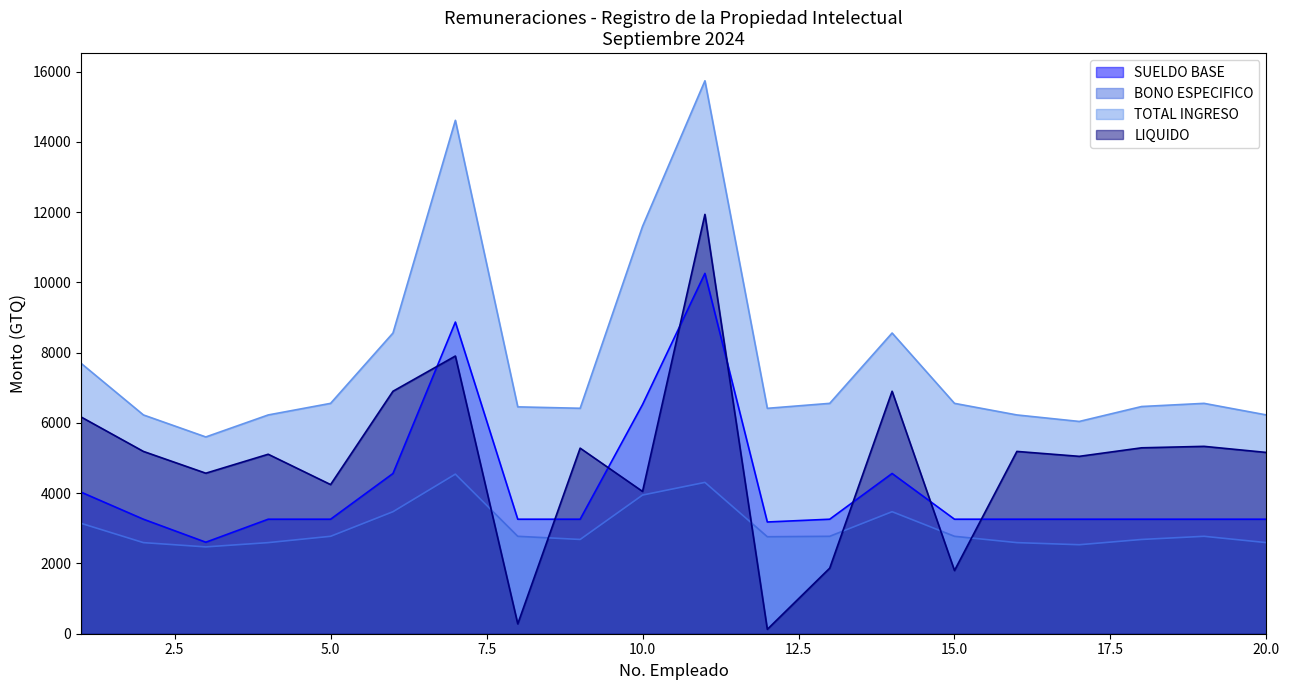

The value of LIQUIDO at 15.0 is 1798.9. True or false?

True